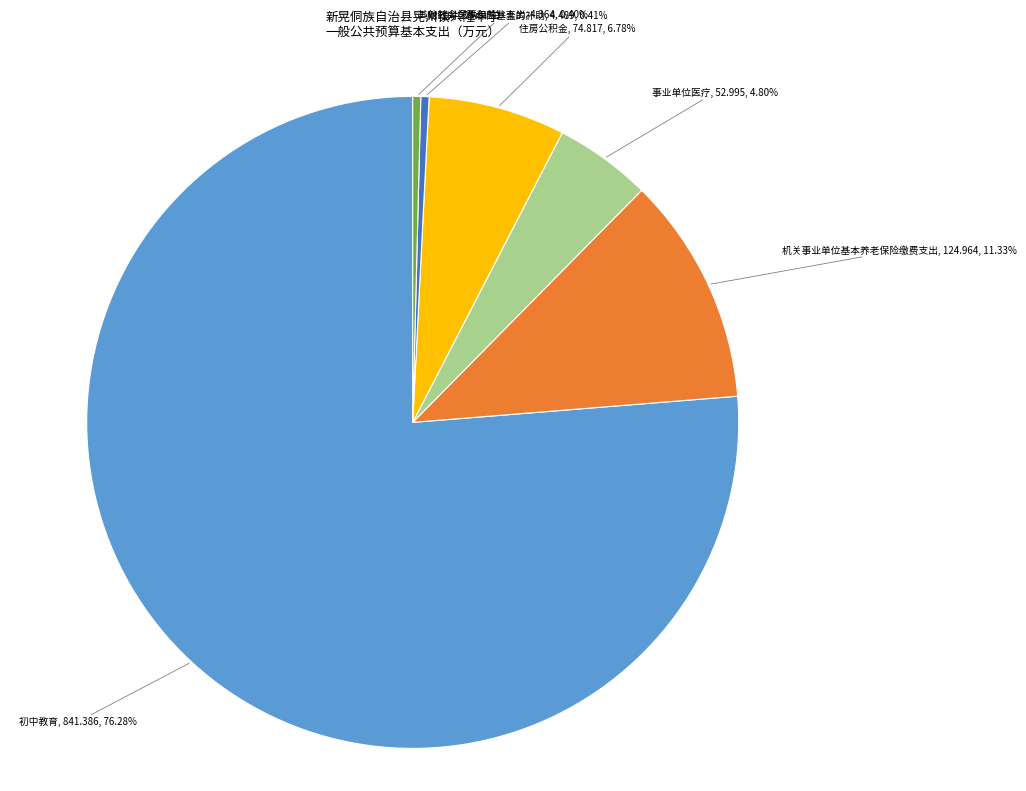

Does any single category account for the majority?

Yes